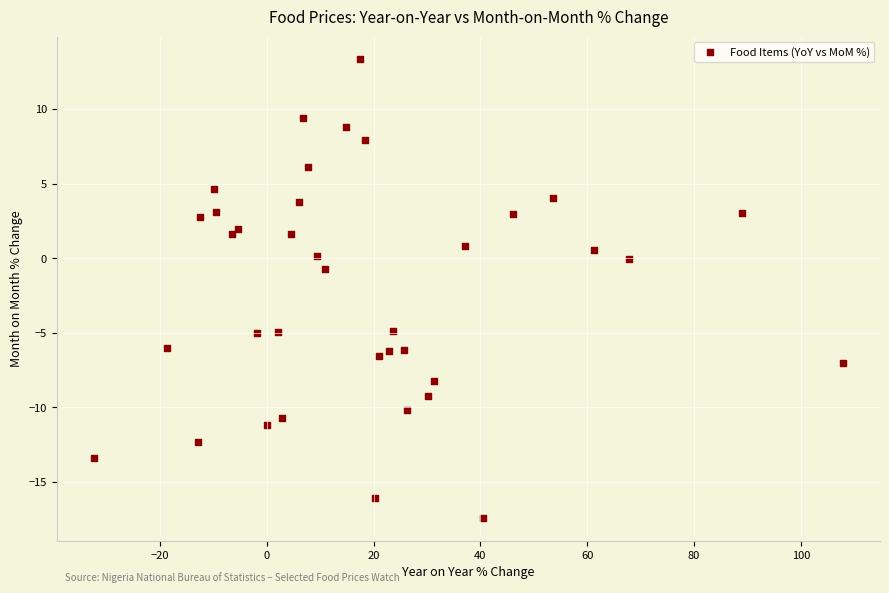

What Y value in the scatter plot is closest to -2?

-0.7